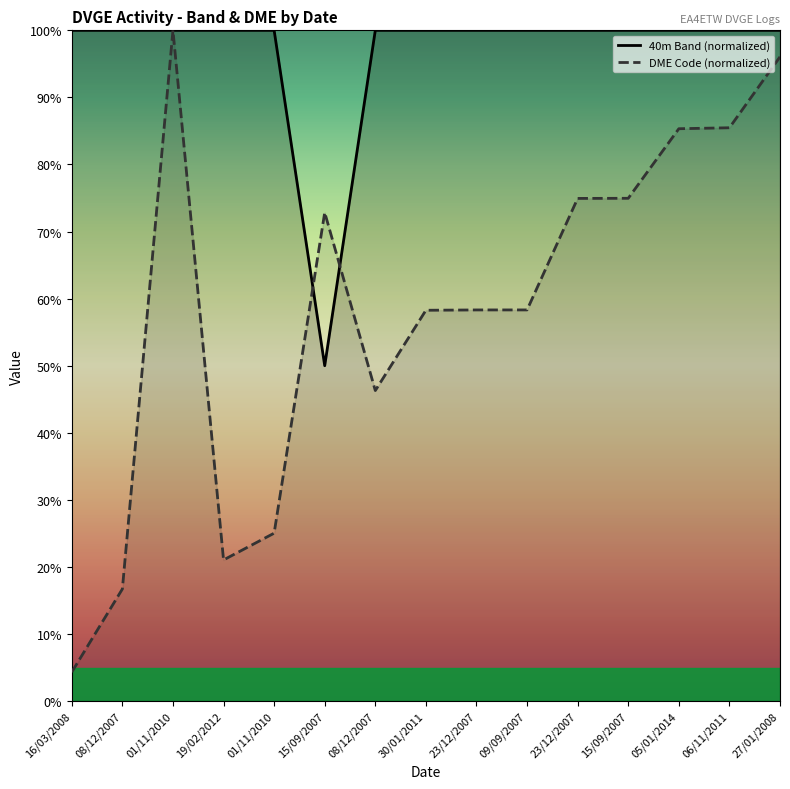

The value of DME Code at 15/09/2007 is 0.7. True or false?

True